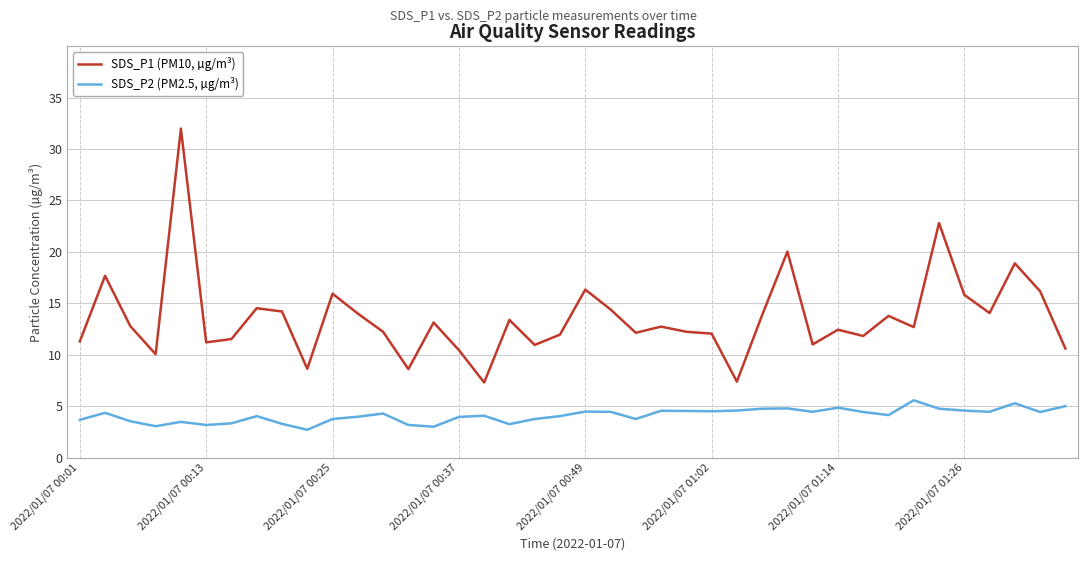

In SDS_P2 (PM2.5, µg/m³), how many points are higher than both neighbors (excluding endpoints)?

11